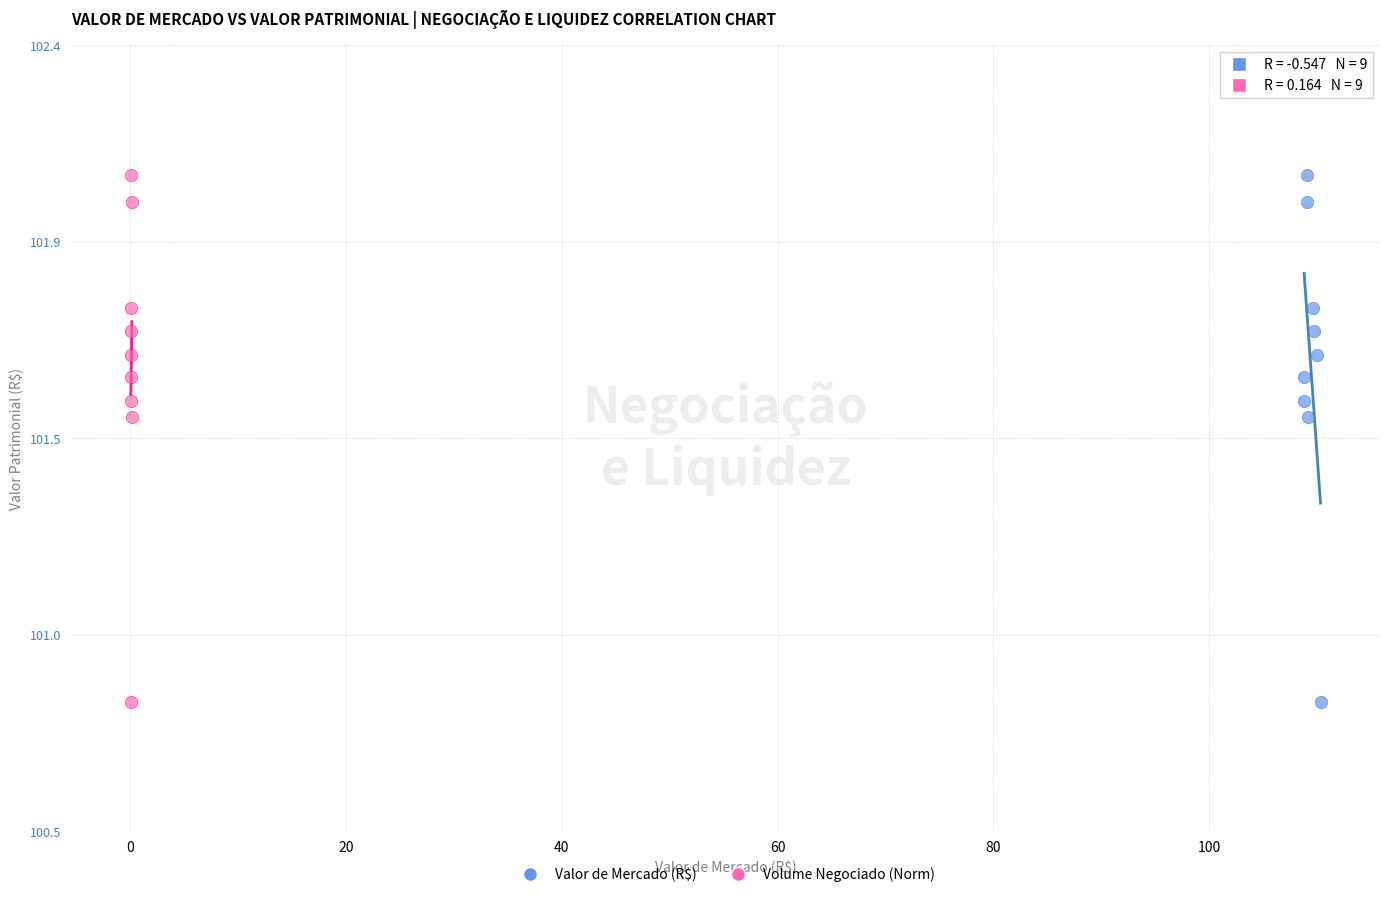

What are all the series names shown in the legend?

Valor de Mercado (R$), Volume Negociado (Norm)